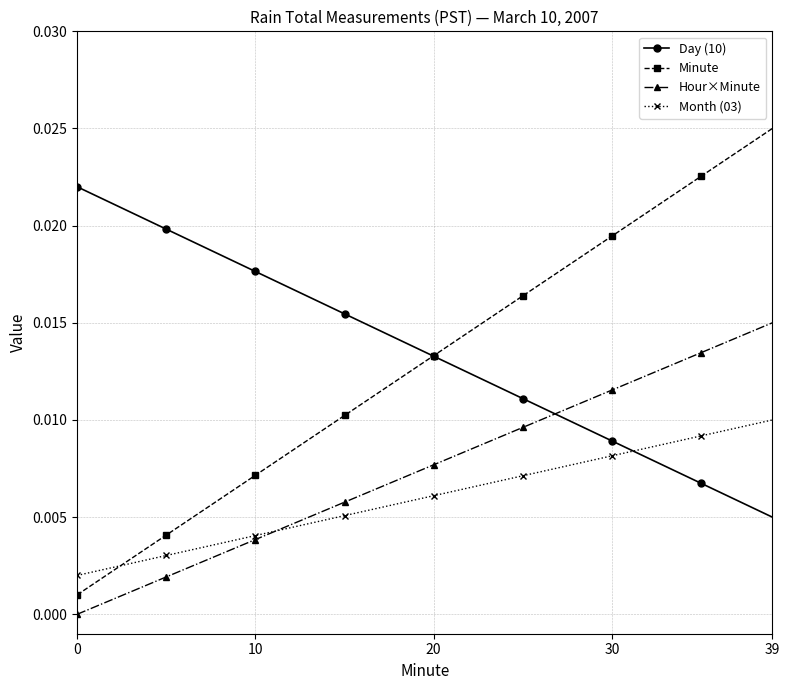

True or false: Hour×Minute and Minute cross at least once.

False